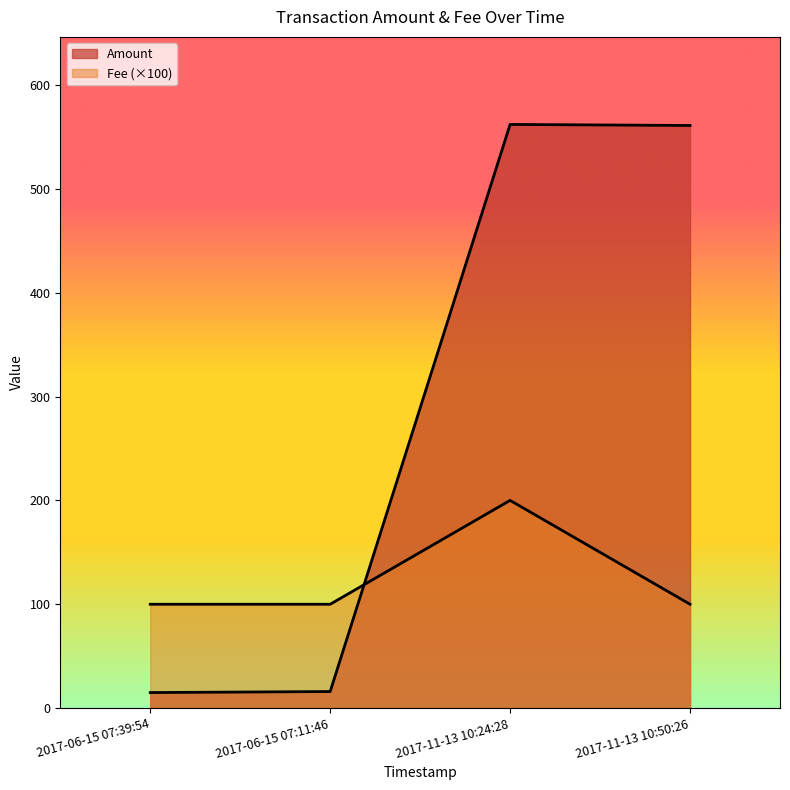

Does the chart have visible grid lines?

No